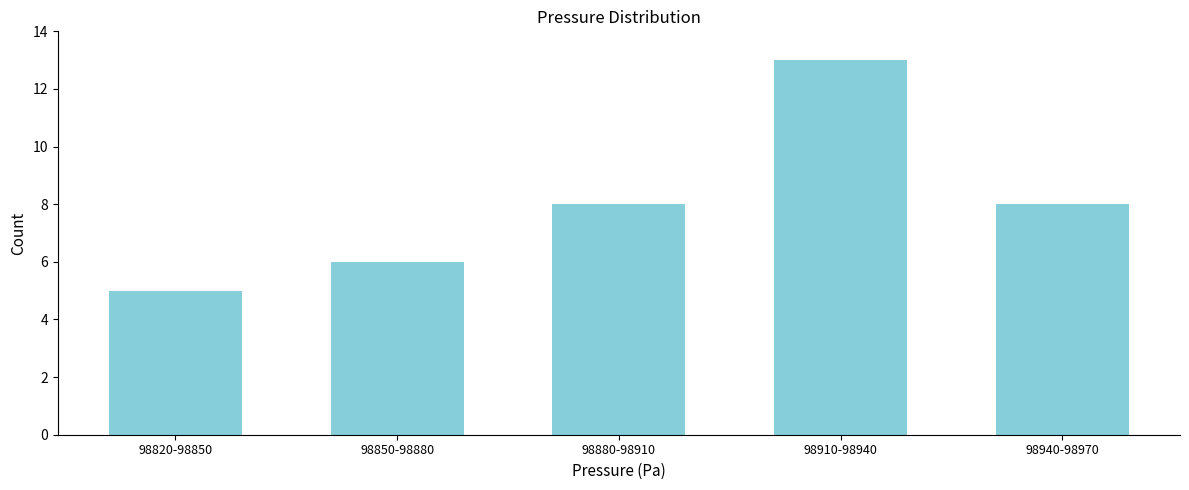

Reading left to right, transcribe all the data shown in this chart.

98820-98850=5	98850-98880=6	98880-98910=8	98910-98940=13	98940-98970=8